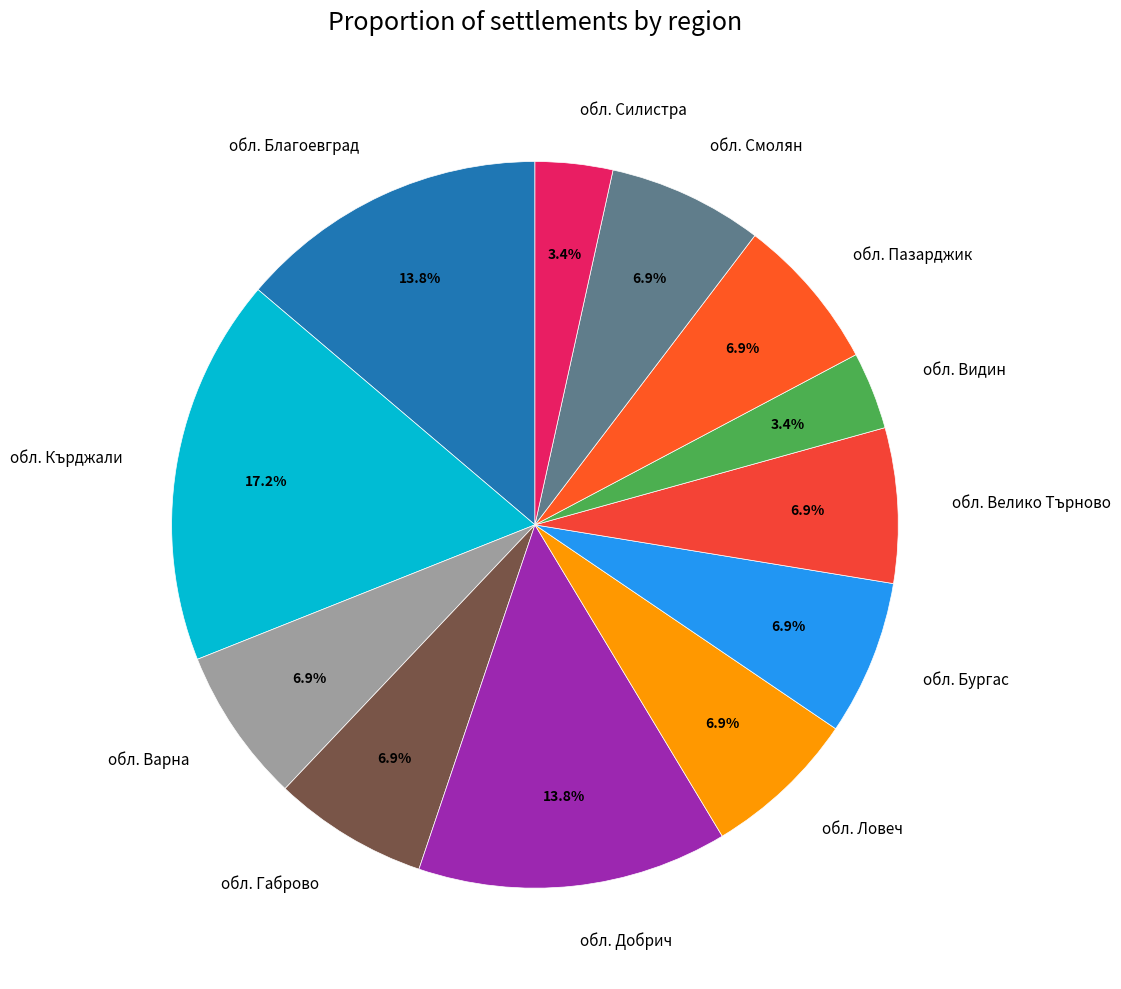

What percentage do обл. Варна and обл. Ловеч together represent?

13.8%